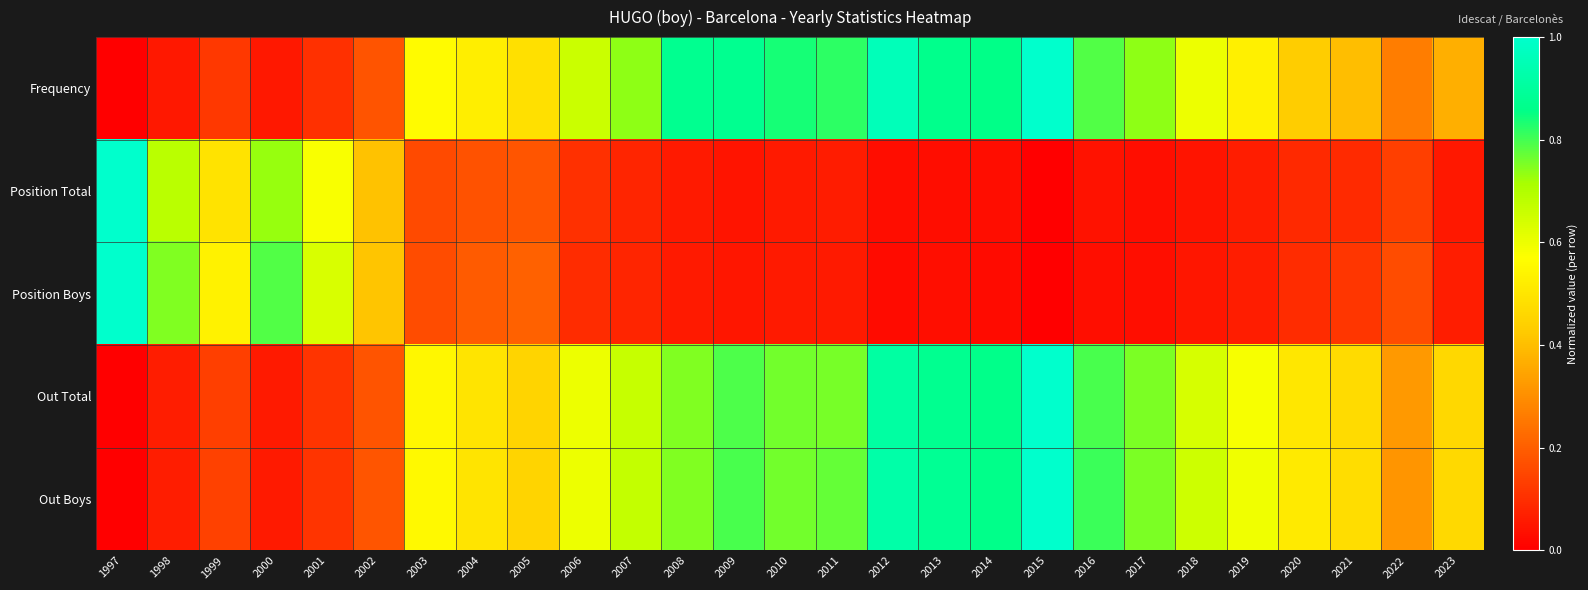

Which series has the largest range (max minus min)?

Frequency